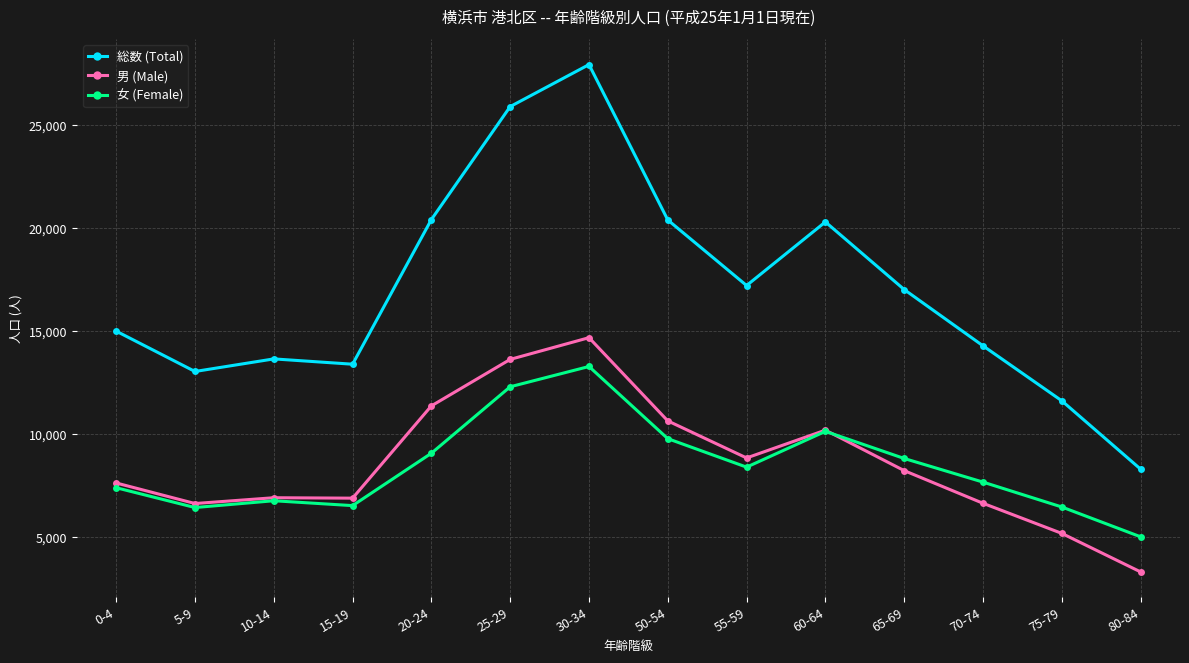

At which label does 総数 (Total) reach its minimum?

80-84